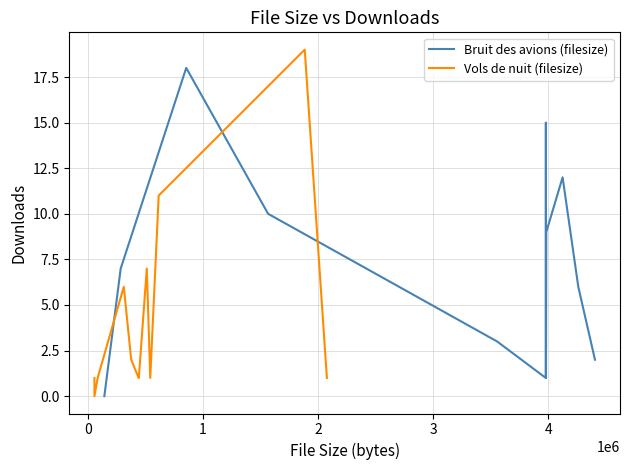

What is the highest value of the Bruit des avions (filesize) series?

18